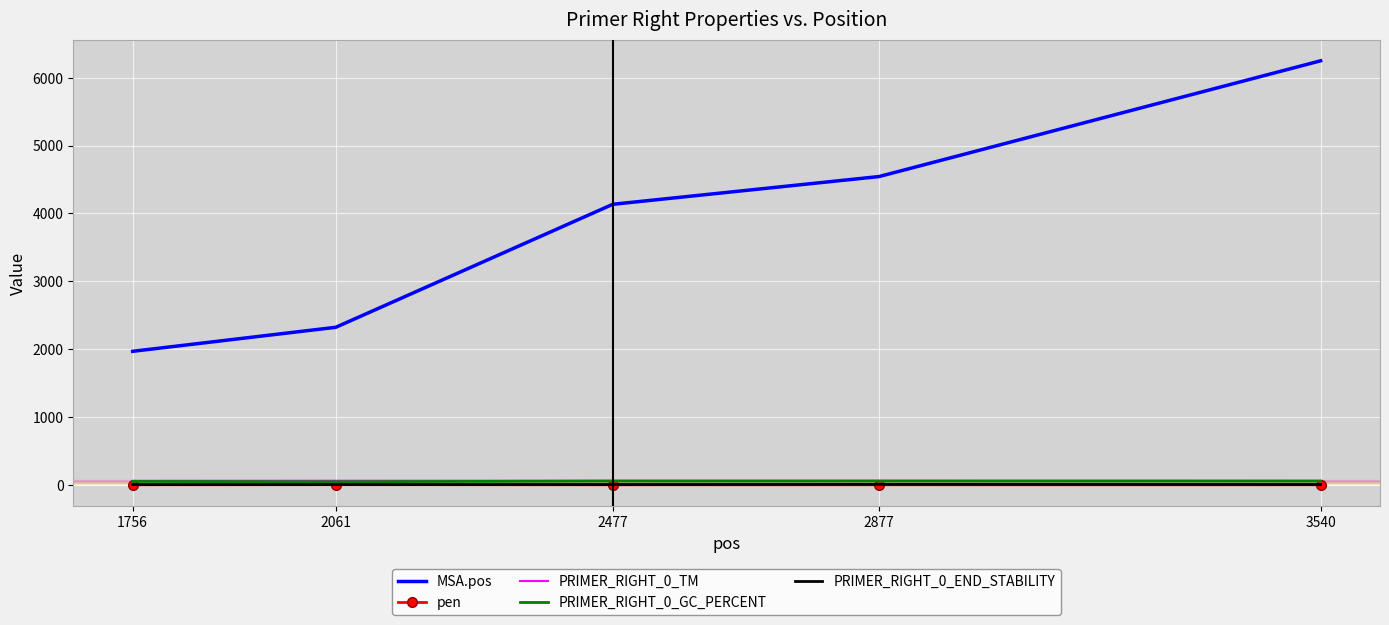

Rank the categories by MSA.pos value from lowest to highest.

1756, 2061, 2477, 2877, 3540